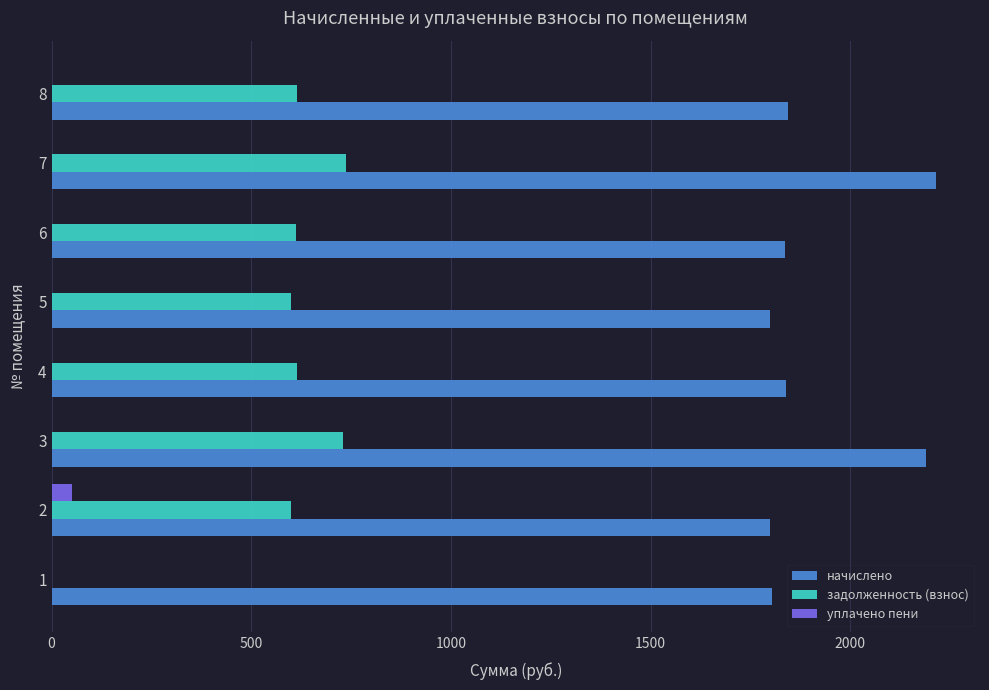

What is the sum of all начислено values?

15327.5